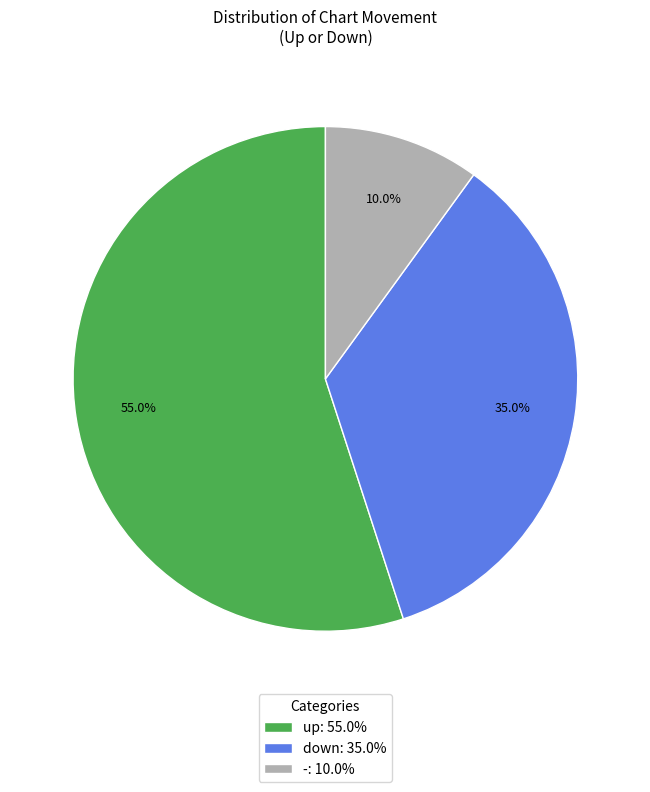

Is it true that up is 55% of the pie?

True